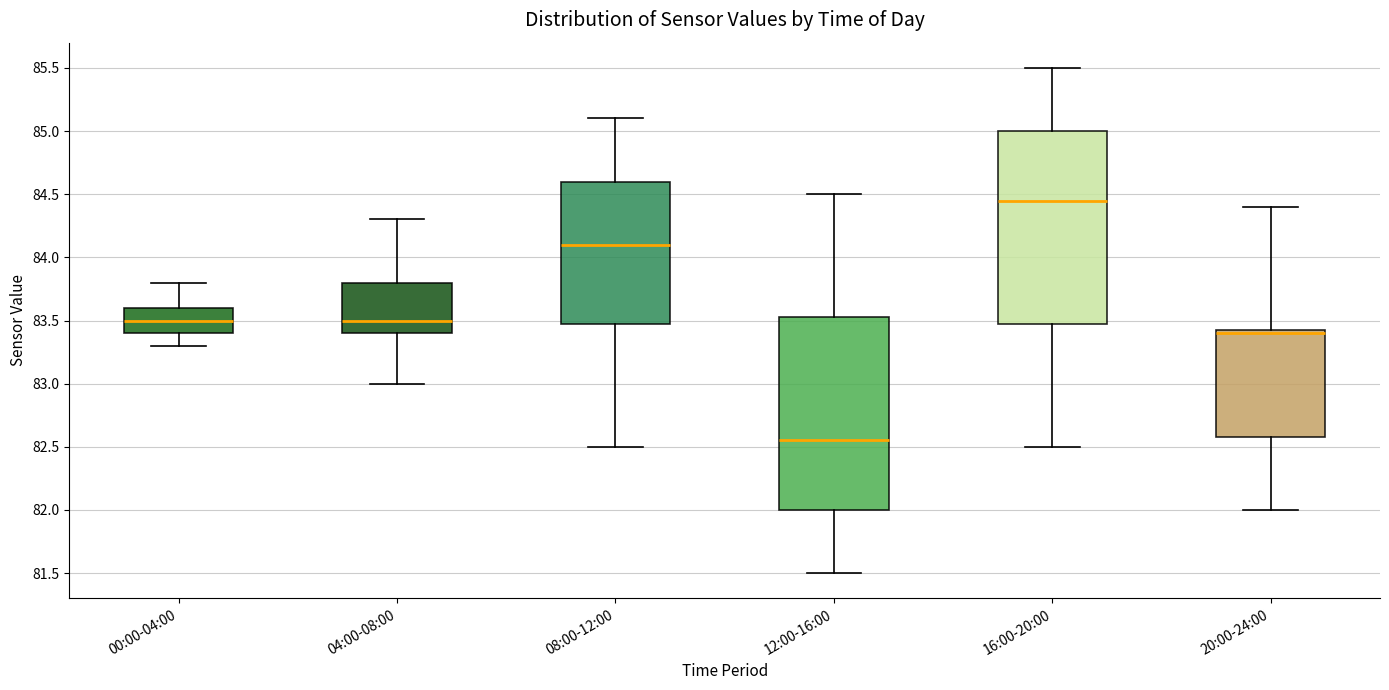

Where is the lower edge of the box for 08:00-12:00 on the y-axis? The values are not printed on the chart, so give them approximately, as read against the axis.

83.50